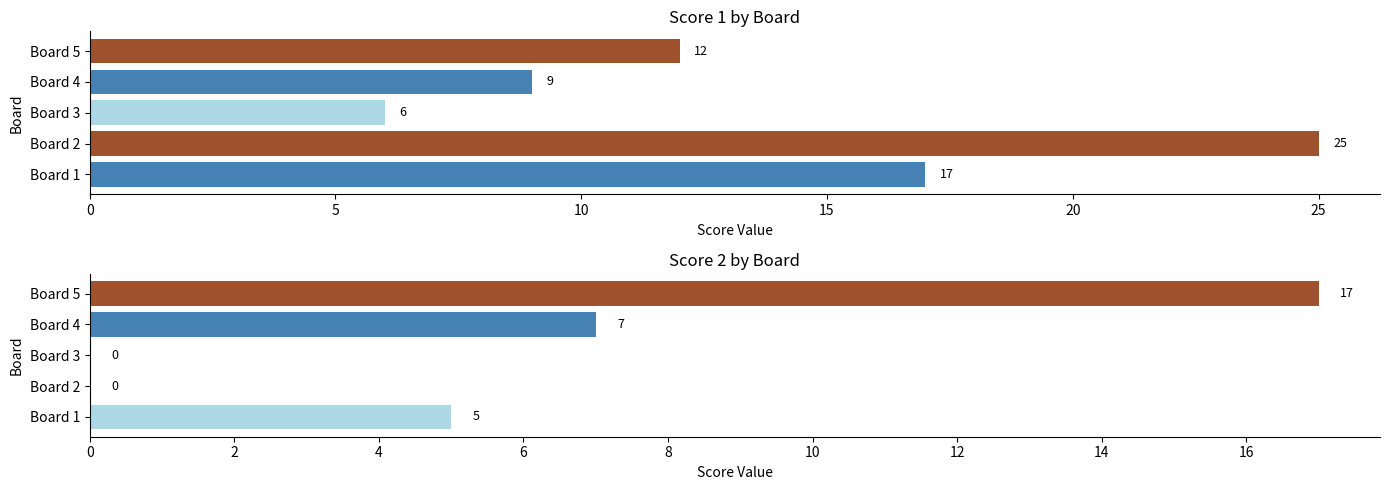

Reading left to right, what are all the values shown in this chart?

Score 1: 17	25	6	9	12
Score 2: 5	0	0	7	17